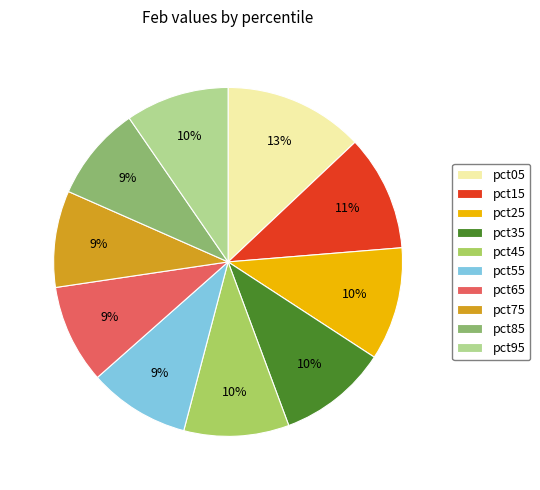

Does any single category account for the majority?

No